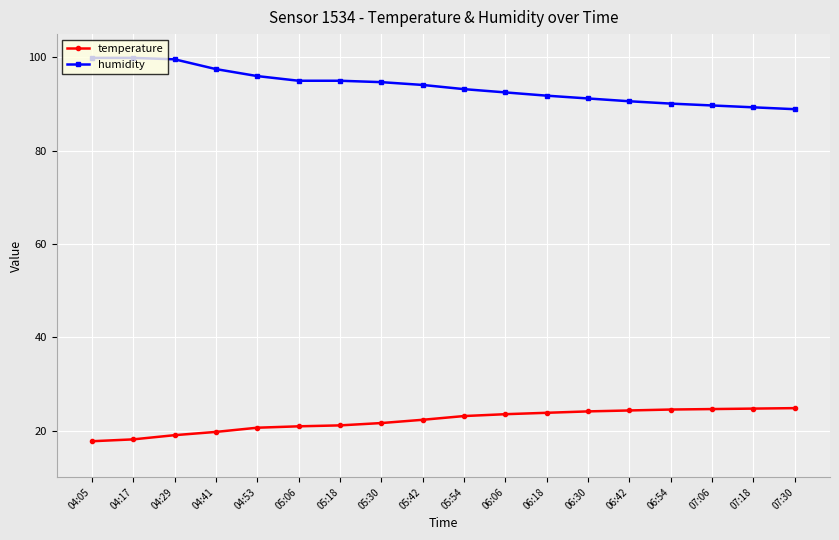

True or false: humidity and temperature intersect in this chart.

False